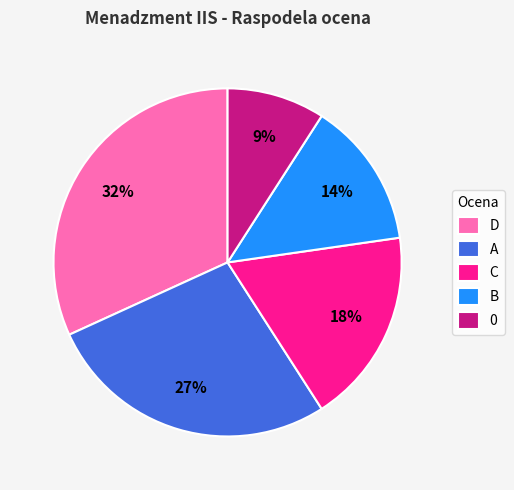

How many segments does this pie chart have?

5